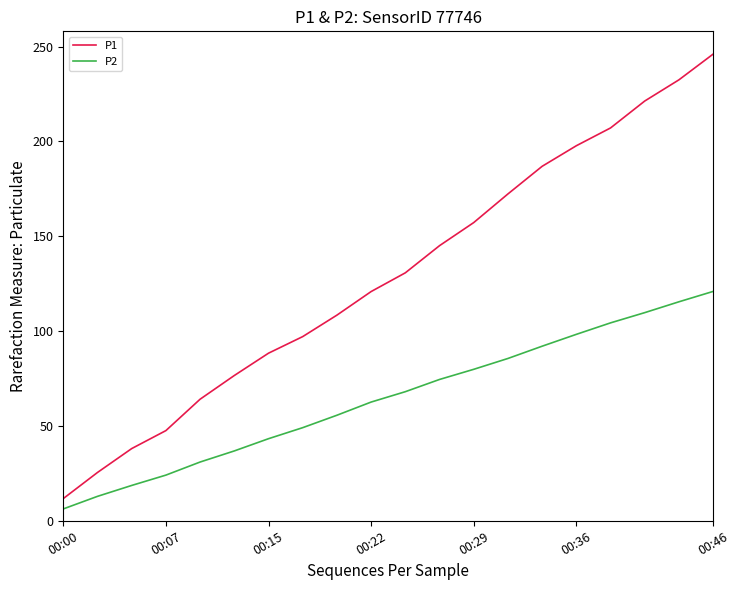

True or false: P2 and P1 cross at least once.

False